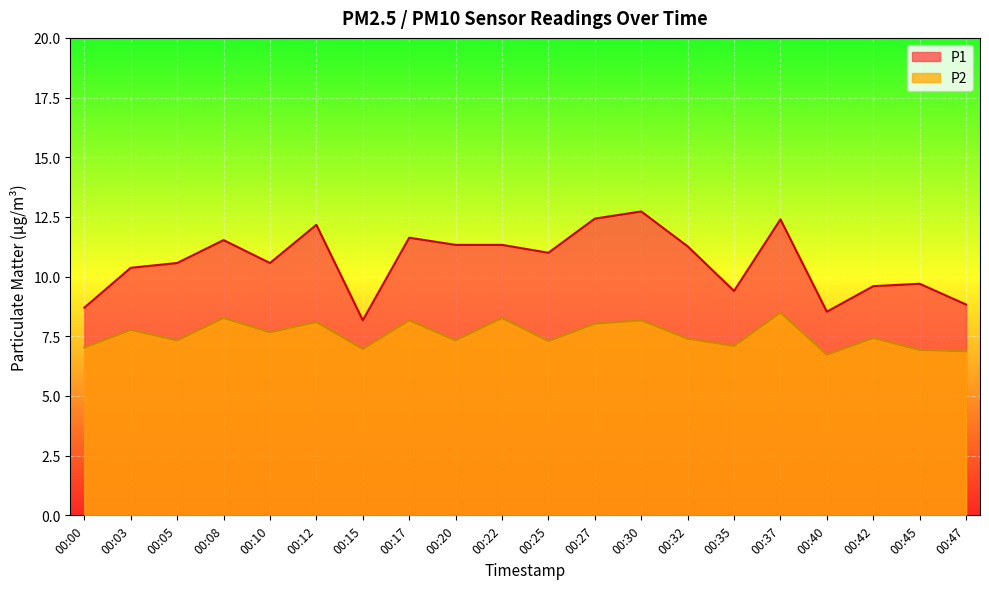

How many series are shown in this chart?

2